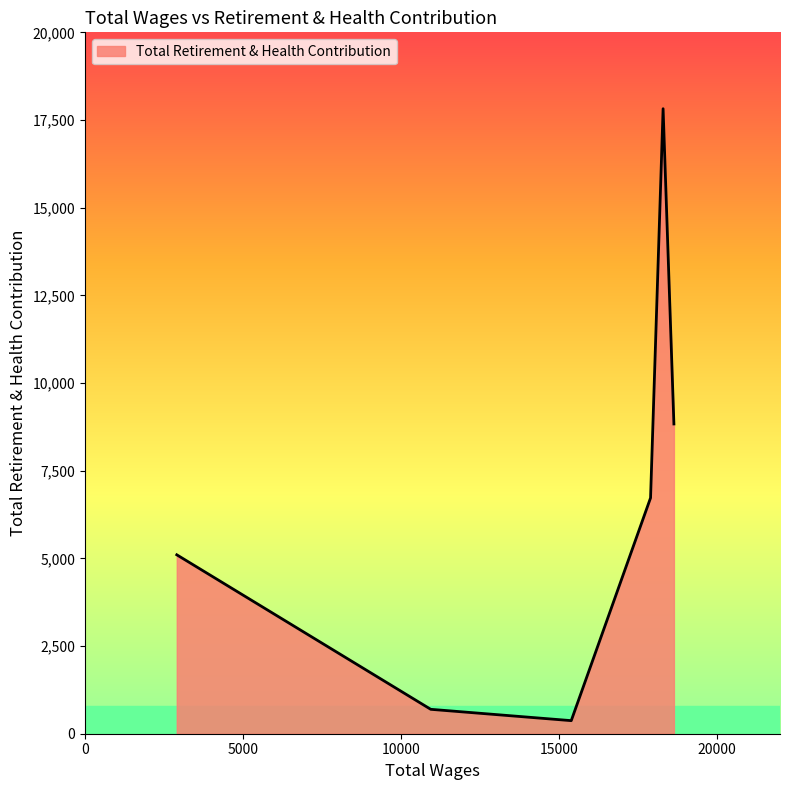

True or false: the data has more than 2 interior local peaks.

False